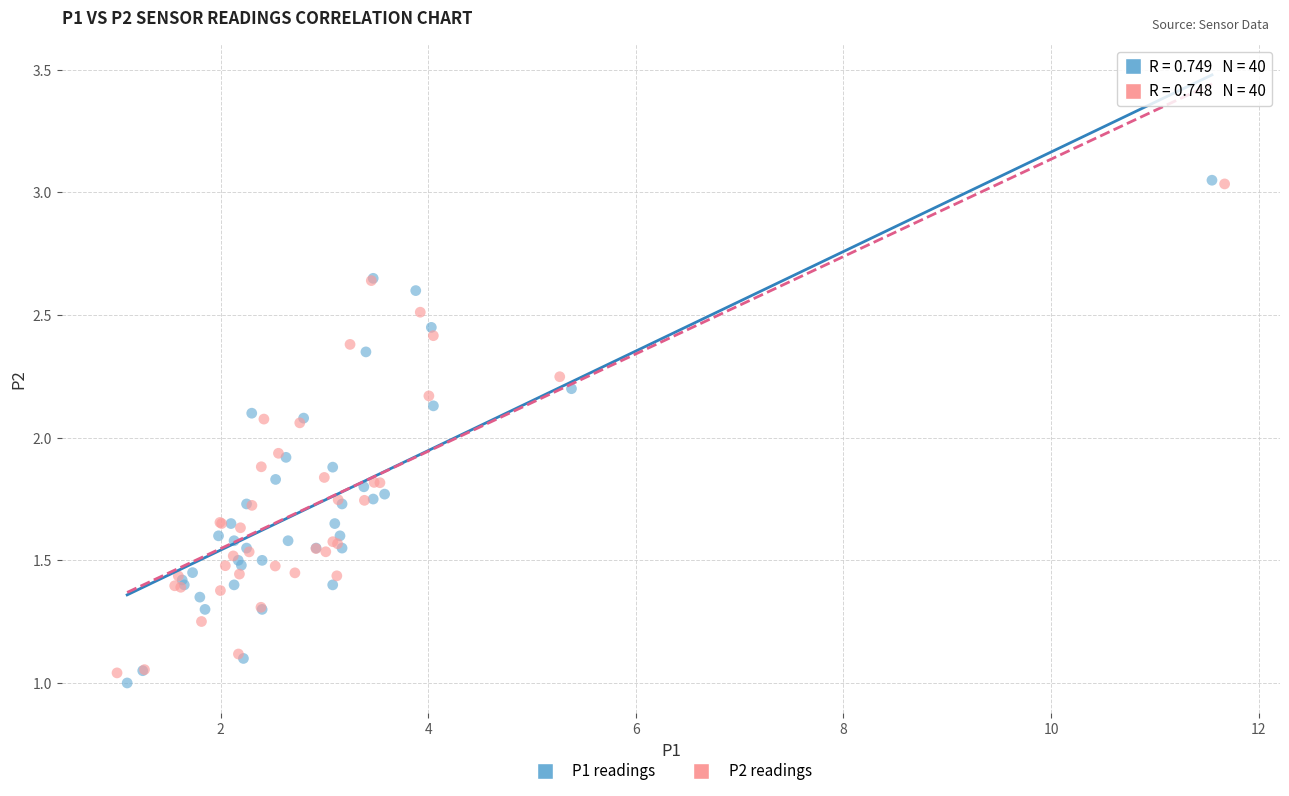

Which series has the widest spread of Y values?

P1 readings